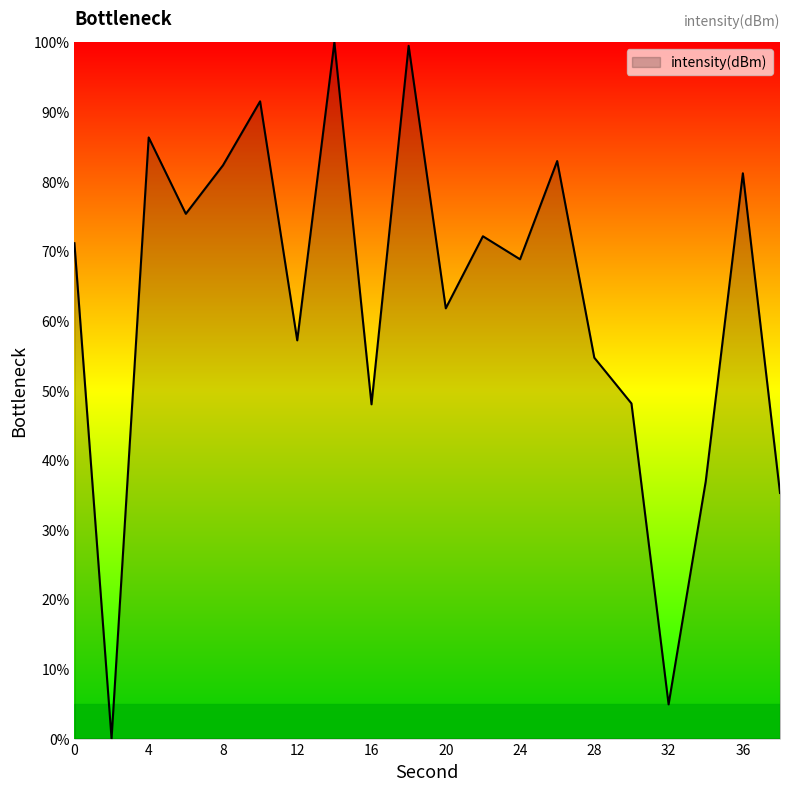

What is the greatest value displayed?

100.0